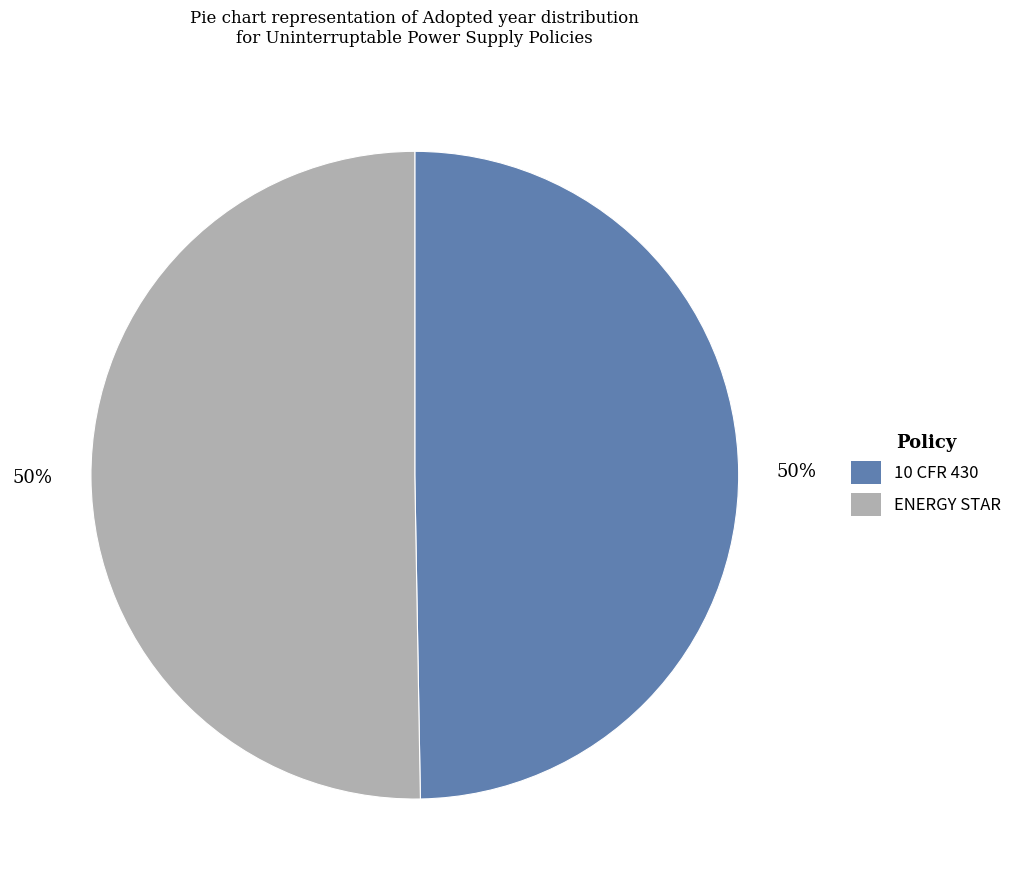

True or false: 10 CFR 430 accounts for 50% of the total.

True